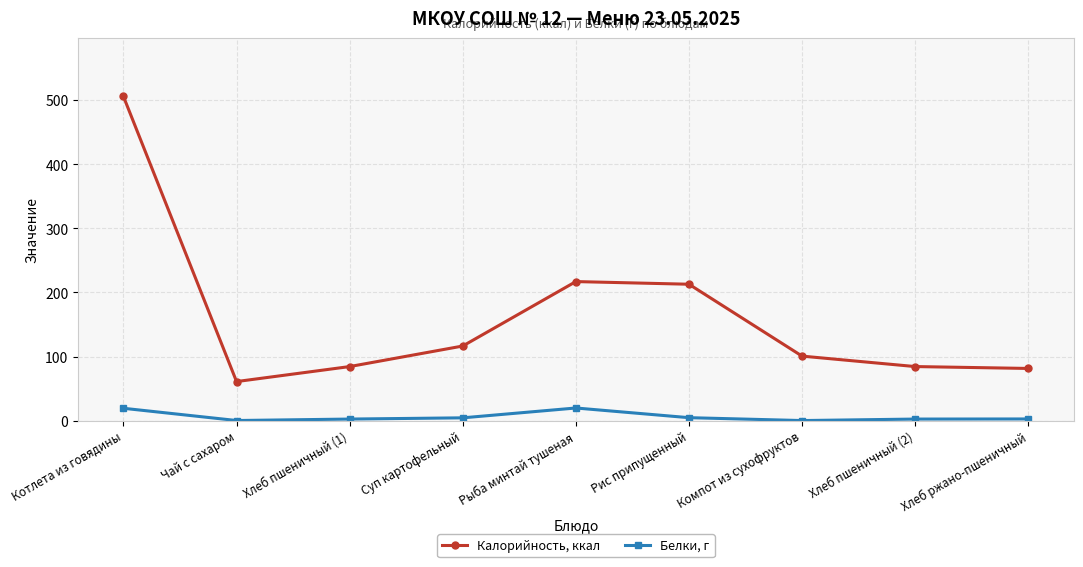

True or false: Белки, г and Калорийность, ккал cross at least once.

False